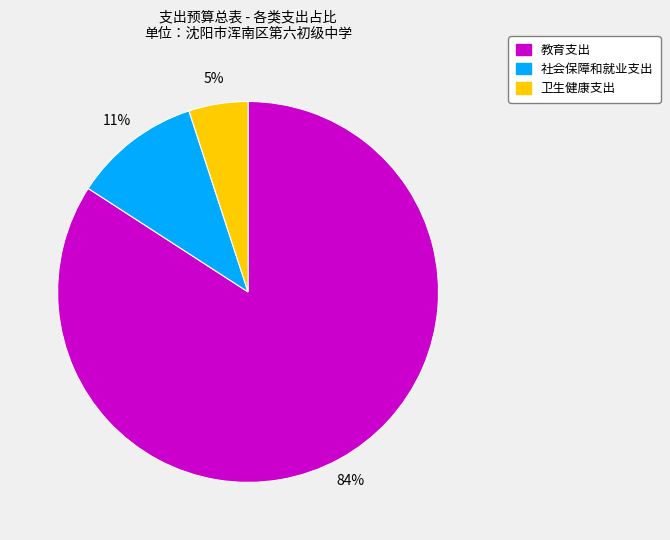

Do 卫生健康支出 and 社会保障和就业支出 together represent more than half of the pie?

No